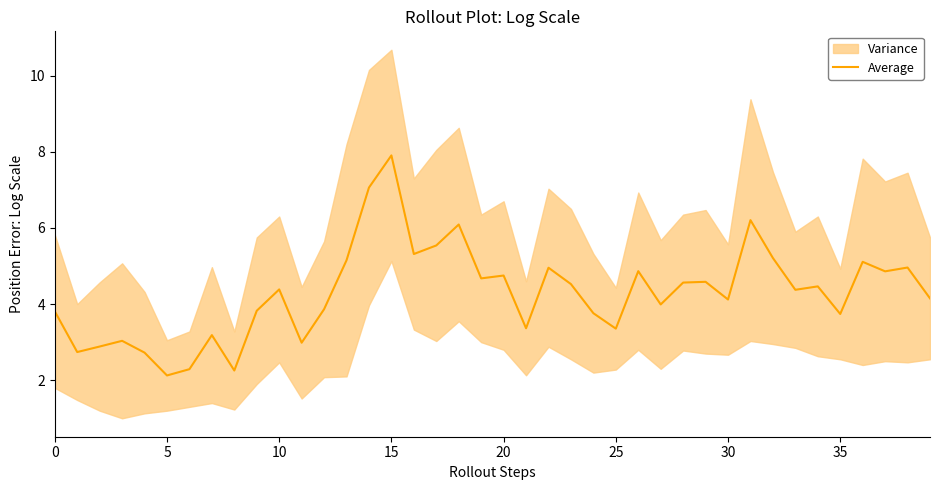

What is the value of the 18th point from the left?

5.5